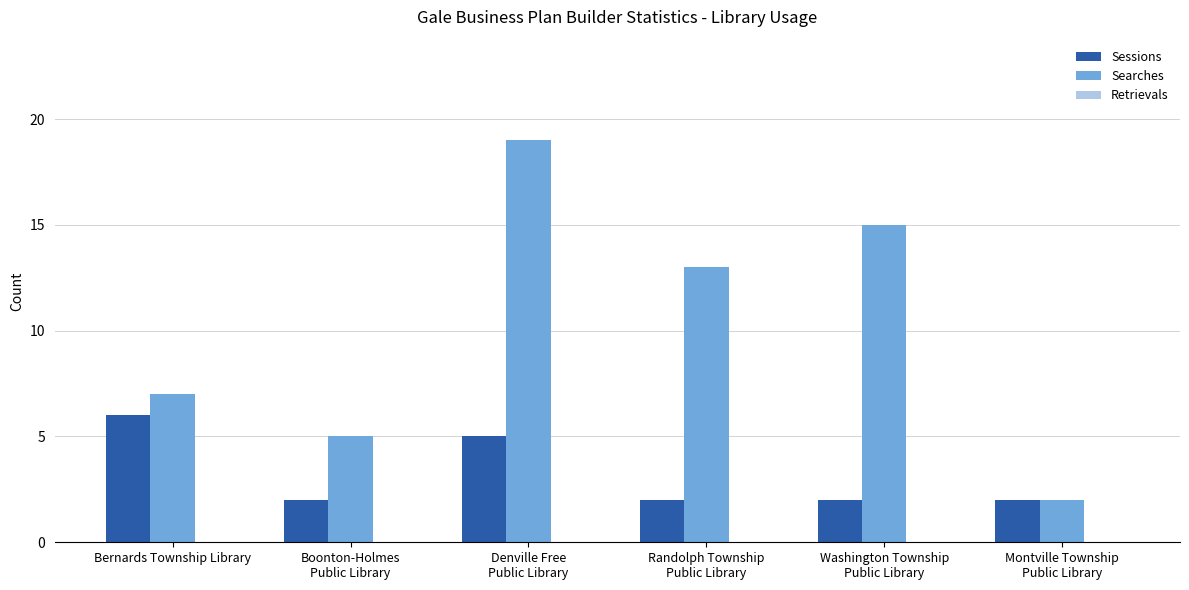

Which series has the largest total across all categories?

Searches